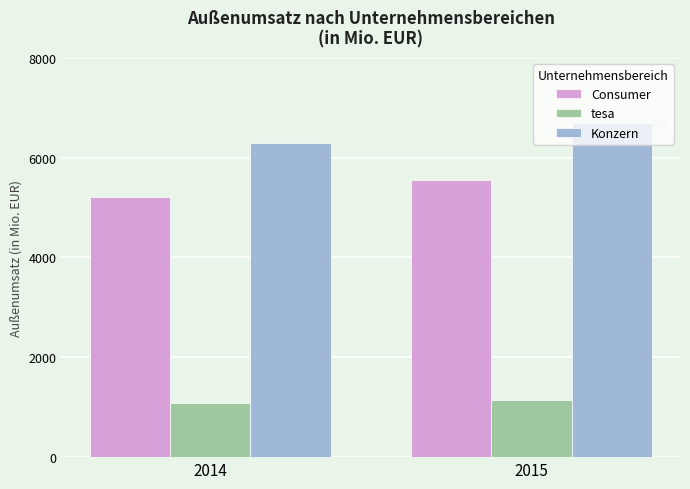

Reading left to right, list all the values displayed in this chart.

Consumer: 2014=5209	2015=5546
tesa: 2014=1076	2015=1140
Konzern: 2014=6285	2015=6686